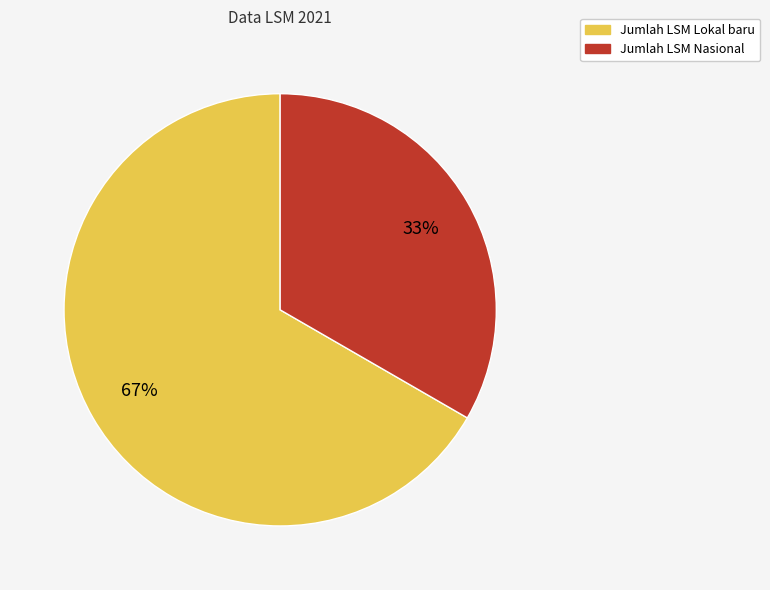

Count the number of slices in the pie.

2